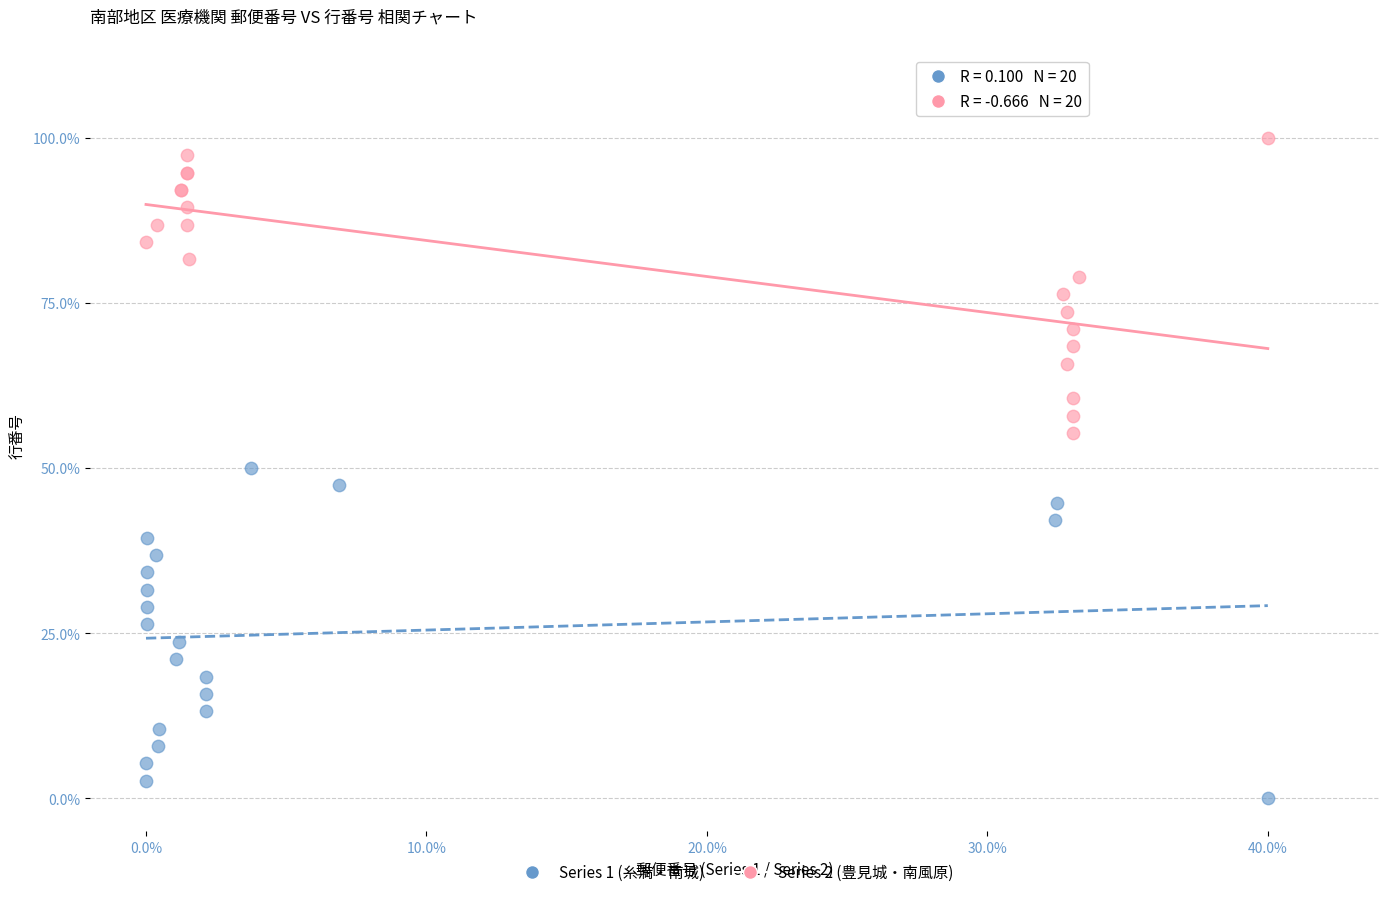

Which series reaches the maximum Y coordinate?

Series 2 (豊見城・南風原)